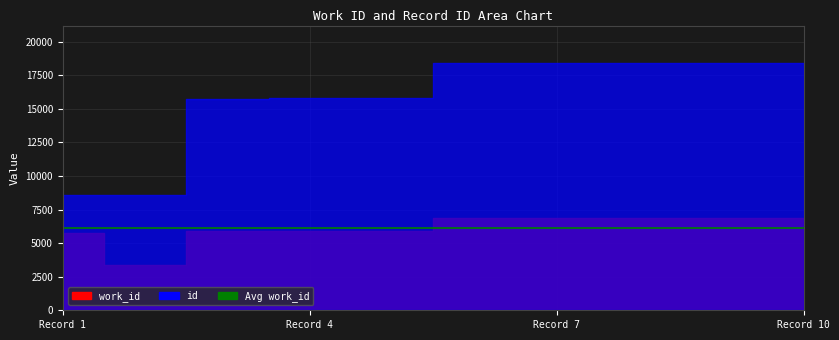

Is the value of id at 18435 greater than the value of work_id at 15760?

Yes